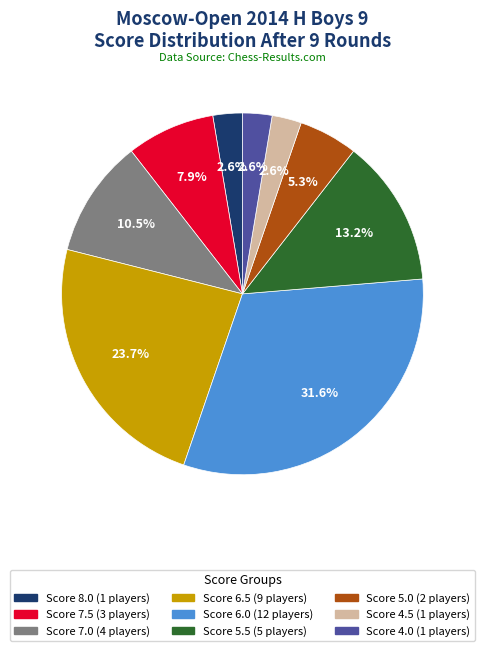

Does any single category account for the majority?

No